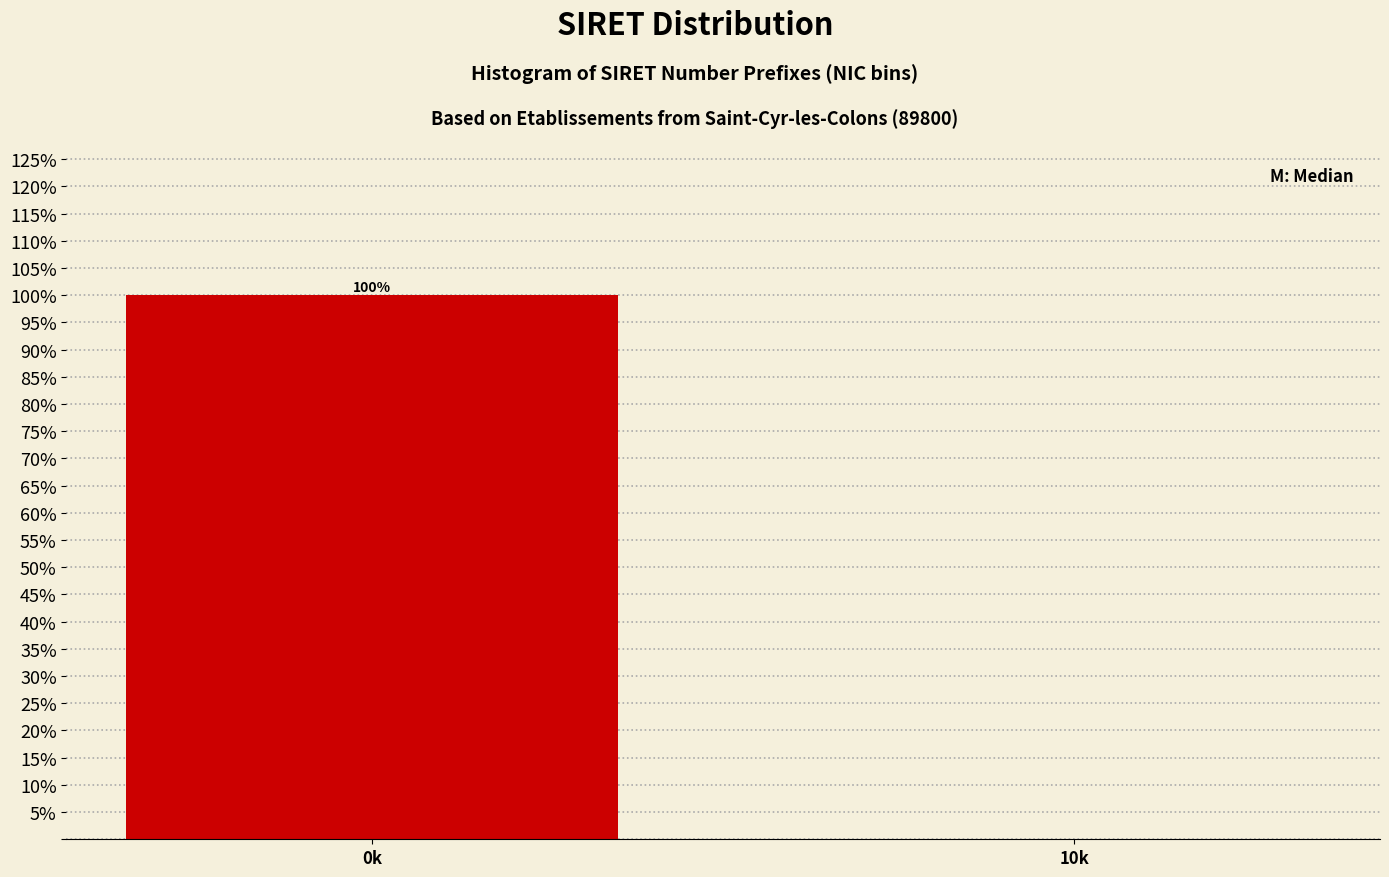

Reading left to right, list all the values displayed in this chart.

0k=100	10k=0